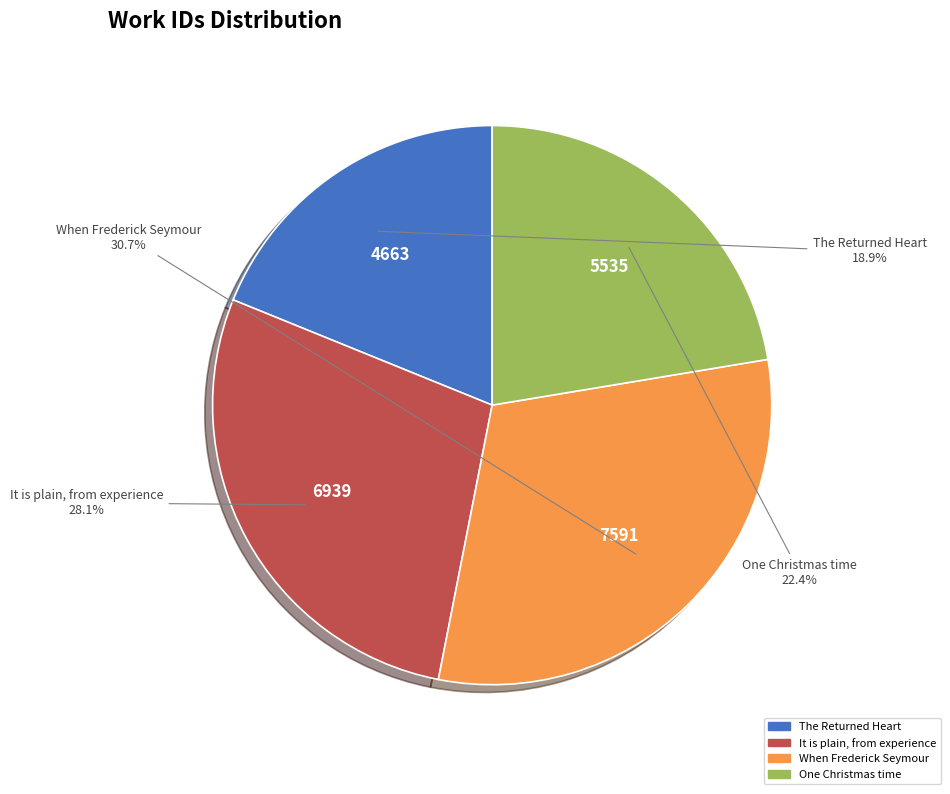

To the nearest percent, what is the difference between the largest and smallest slice percentages?

12%